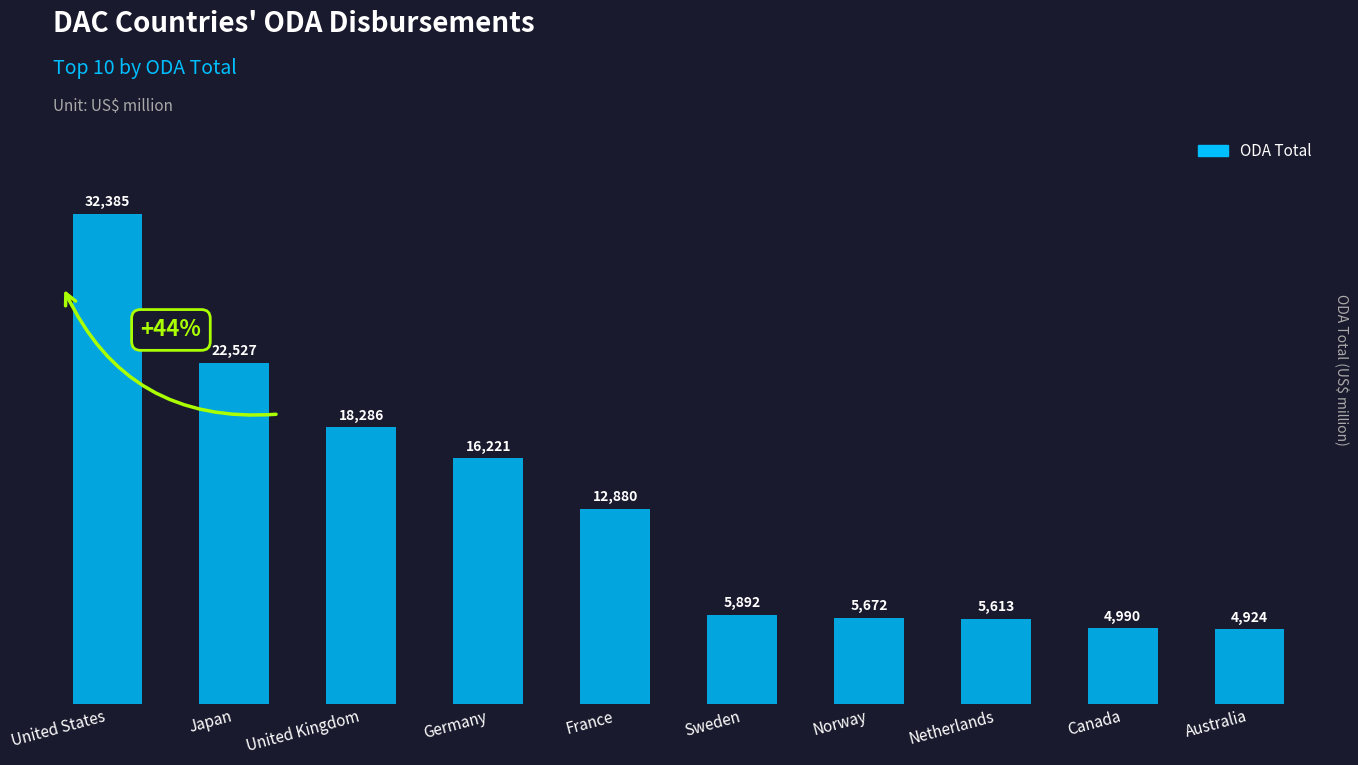

How many bars are there in total?

10